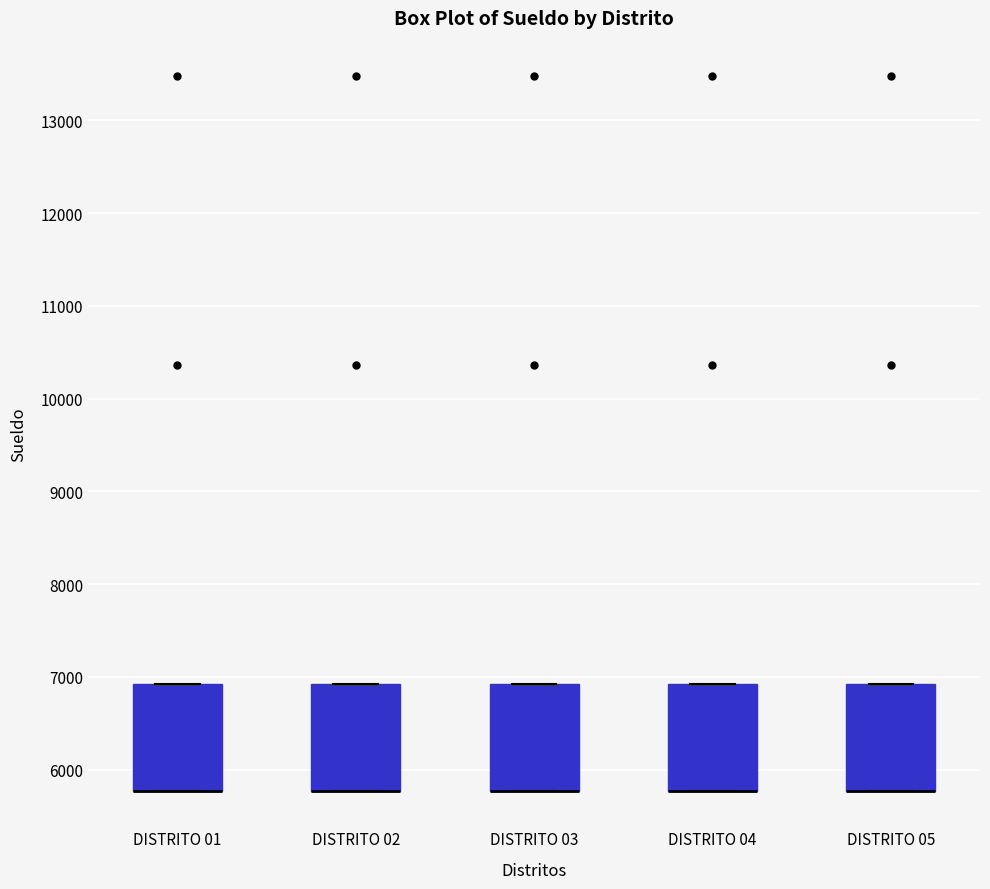

Reading left to right, transcribe this box plot: for each box, give where its median line is, the range the box spans, and where its two whiskers end, as read against the y-axis. The values are not printed on the chart, so give them approximately, as read against the axis.

DISTRITO 01: median 5800 (drawn on the box's lower edge), box 5800 to 6900, whiskers 5800 to 6900
DISTRITO 02: median 5800 (drawn on the box's lower edge), box 5800 to 6900, whiskers 5800 to 6900
DISTRITO 03: median 5800 (drawn on the box's lower edge), box 5800 to 6900, whiskers 5800 to 6900
DISTRITO 04: median 5800 (drawn on the box's lower edge), box 5800 to 6900, whiskers 5800 to 6900
DISTRITO 05: median 5800 (drawn on the box's lower edge), box 5800 to 6900, whiskers 5800 to 6900